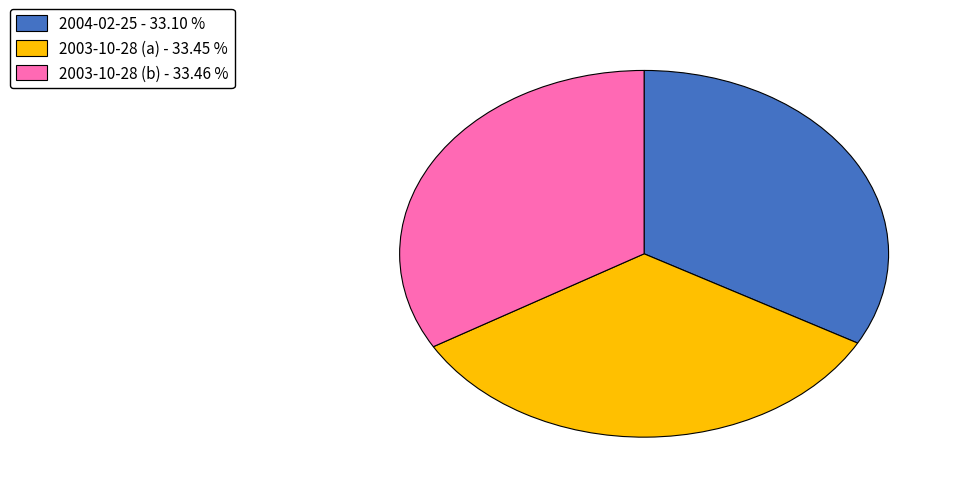

Count the number of slices in the pie.

3